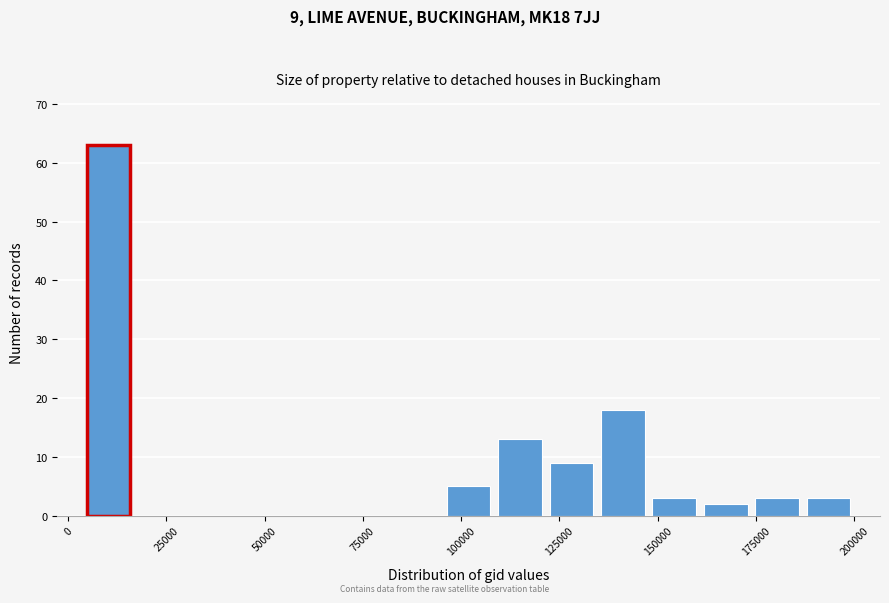

Around what value on the x-axis is the tallest bar? Give the approximate position of its centre, as read against the axis.

10000